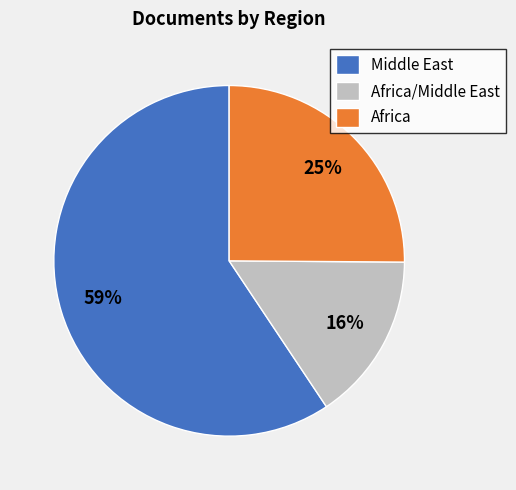

The Africa/Middle East slice represents 4% of the pie. True or false?

False